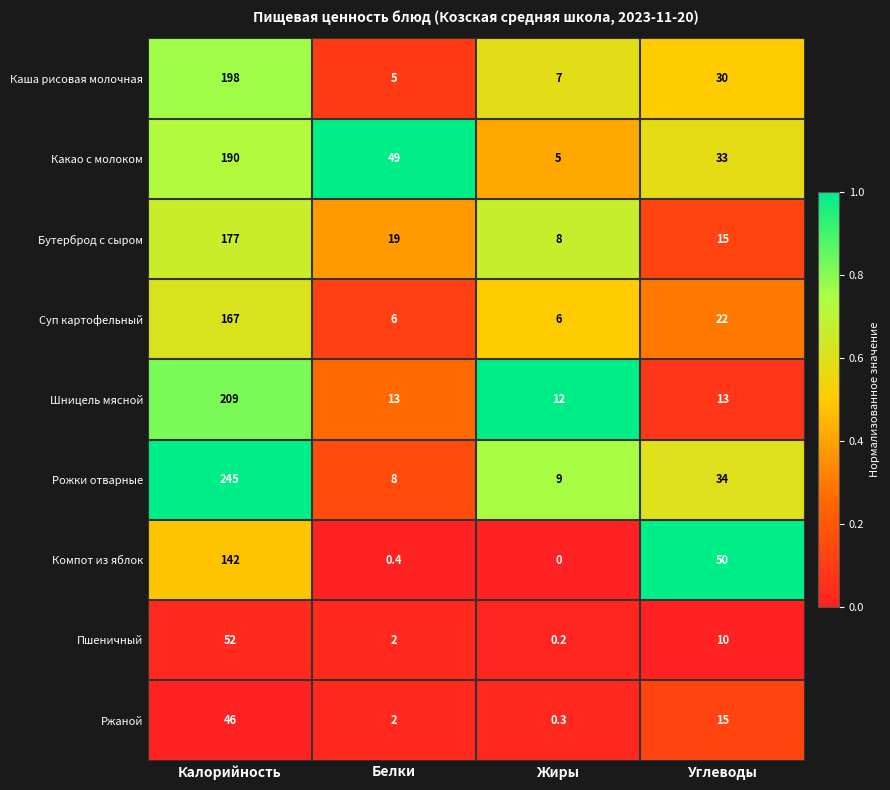

What is the highest value of the Пшеничный series?

52.0